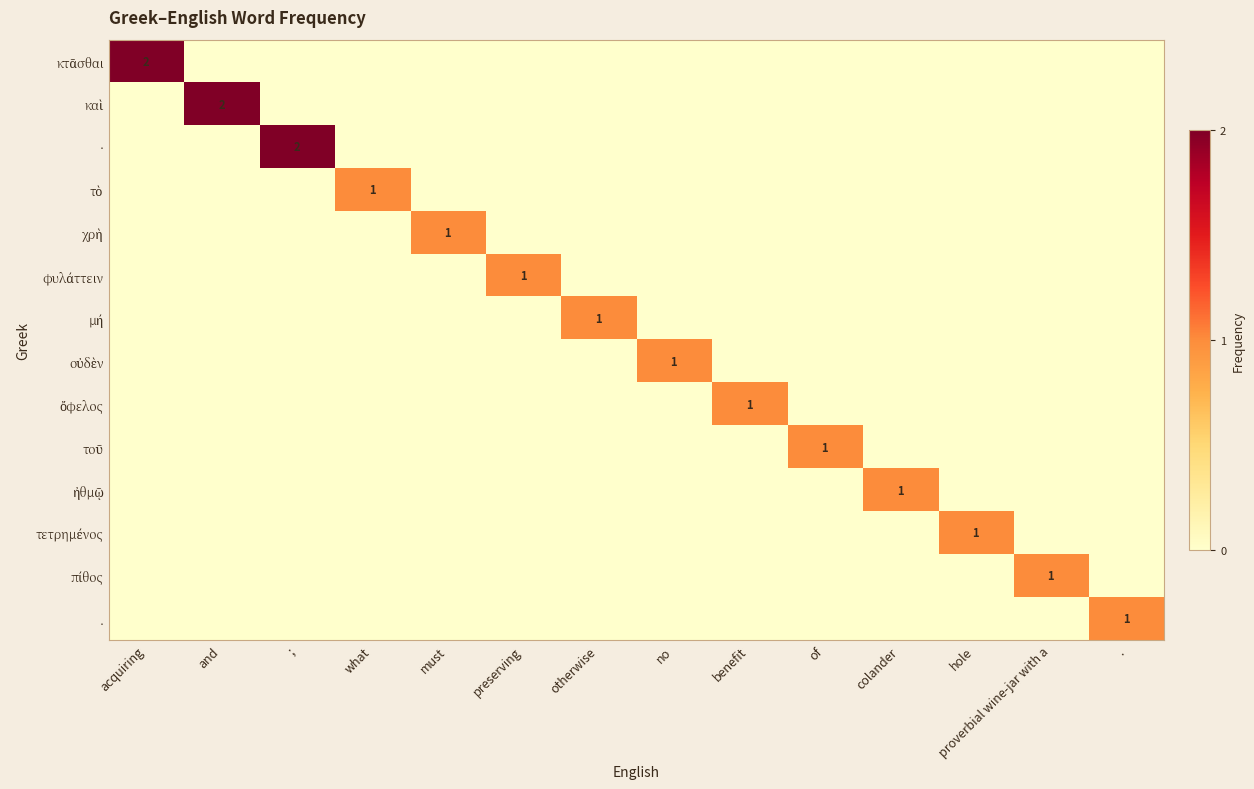

At which label is καὶ closest to 1?

acquiring